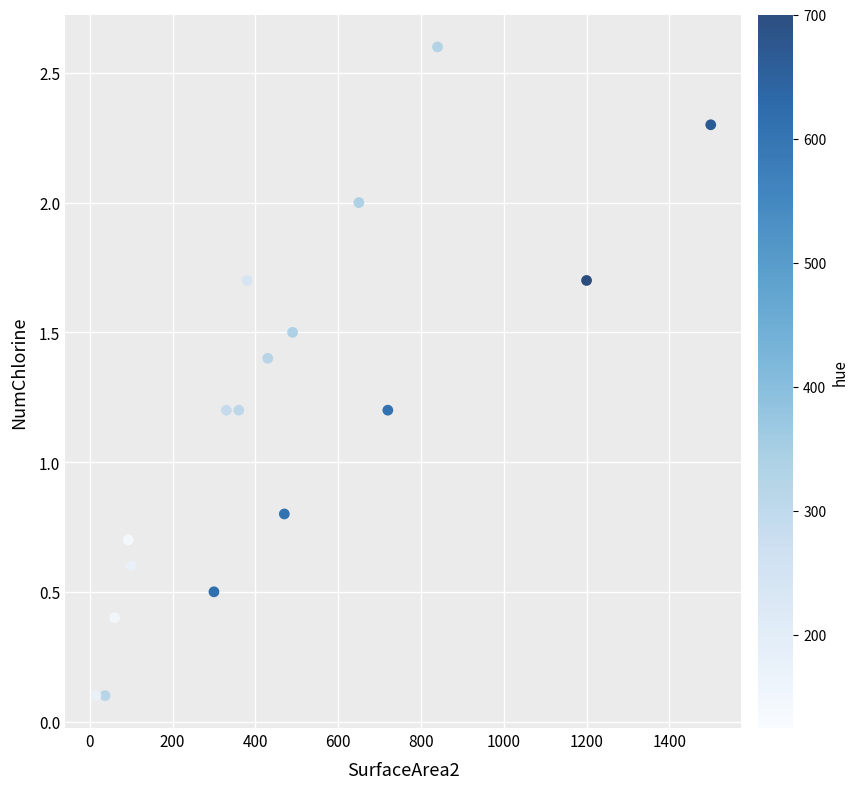

What is the range of X values (max minus min)?

1485.0